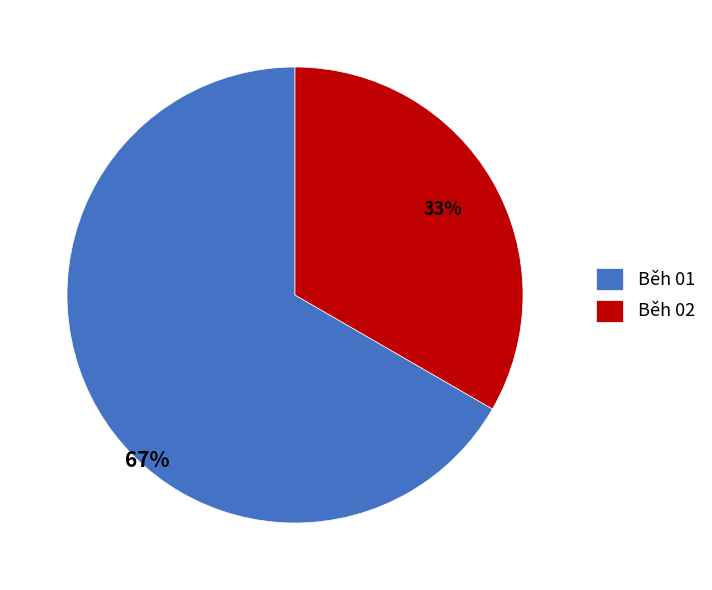

To the nearest percent, what is the combined percentage of Běh 01 and Běh 02?

100%